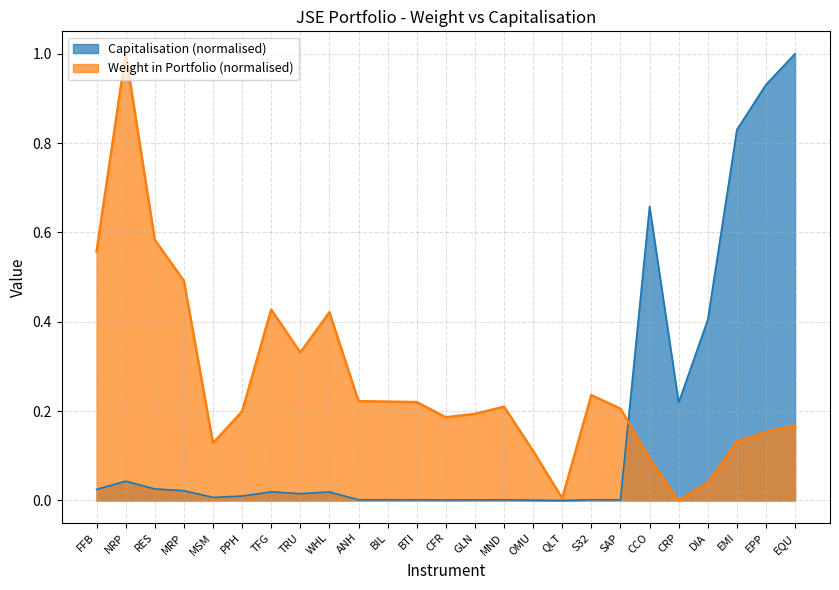

Reading left to right, list all the values displayed in this chart.

Weight in Portfolio: FFB=0.6	NRP=1.0	RES=0.6	MRP=0.5	MSM=0.1	PPH=0.2	TFG=0.4	TRU=0.3	WHL=0.4	ANH=0.2	BIL=0.2	BTI=0.2	CFR=0.2	GLN=0.2	MND=0.2	OMU=0.1	QLT=0.0	S32=0.2	SAP=0.2	CCO=0.1	CRP=0.0	DIA=0.0	EMI=0.1	EPP=0.2	EQU=0.2
Capitalisation: FFB=0.0	NRP=0.0	RES=0.0	MRP=0.0	MSM=0.0	PPH=0.0	TFG=0.0	TRU=0.0	WHL=0.0	ANH=0.0	BIL=0.0	BTI=0.0	CFR=0.0	GLN=0.0	MND=0.0	OMU=0.0	QLT=0.0	S32=0.0	SAP=0.0	CCO=0.7	CRP=0.2	DIA=0.4	EMI=0.8	EPP=0.9	EQU=1.0